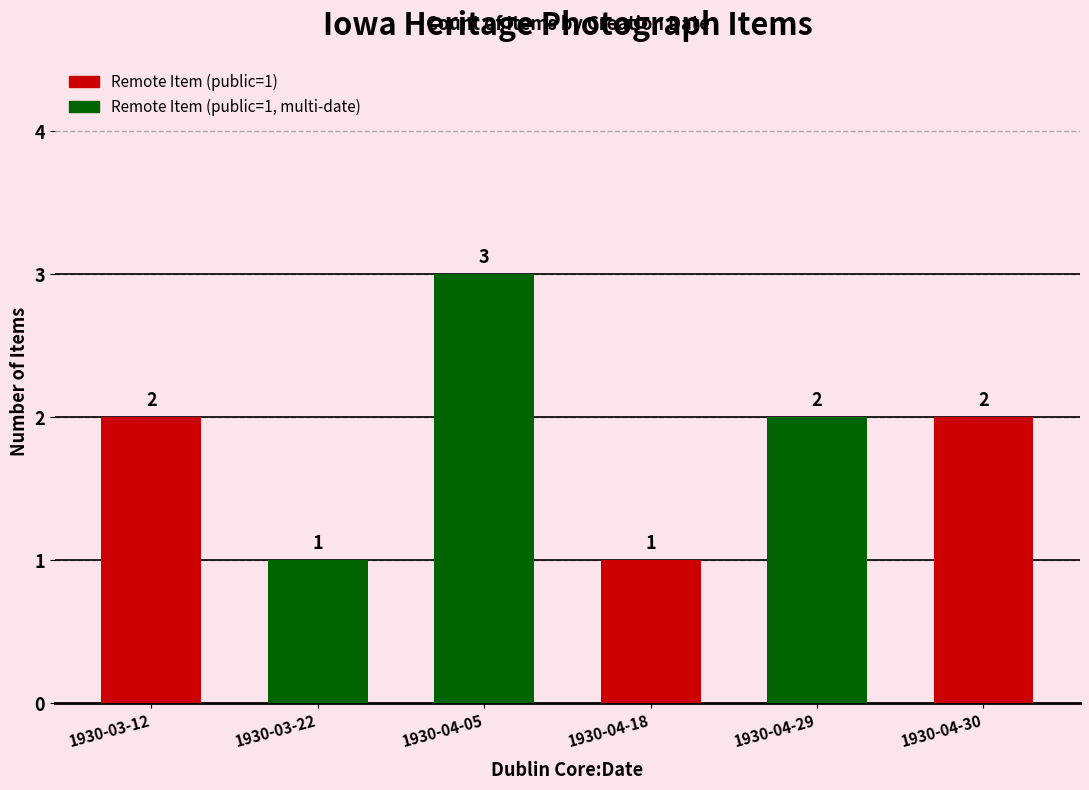

How many bars are there in total?

6